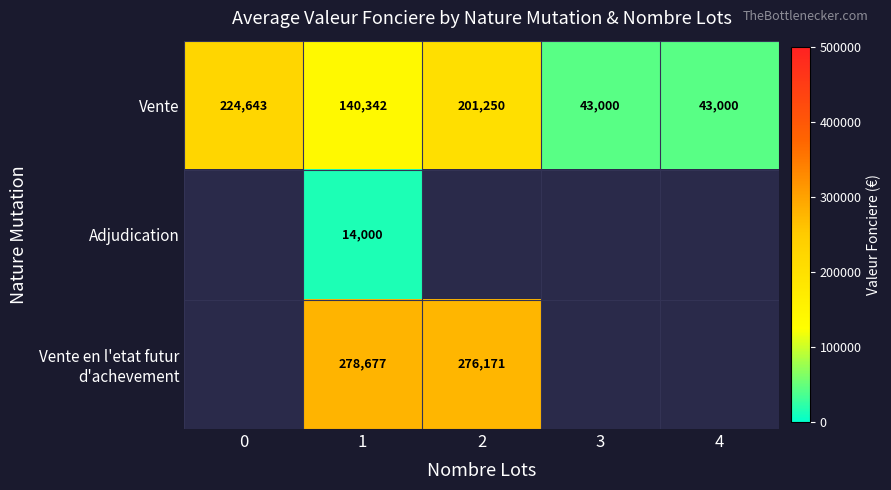

At how many categories does at least one series exceed 188837?

3